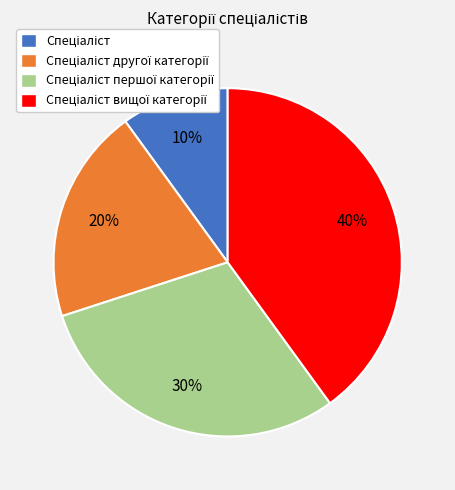

To the nearest percent, what is the average slice percentage?

25%